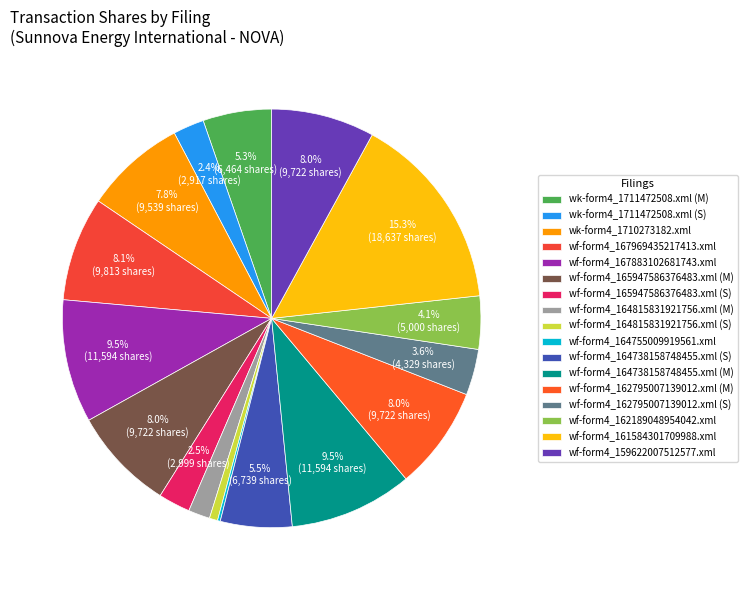

To the nearest percent, what percentage of the pie is wf-form4_162795007139012.xml (M)?

8%